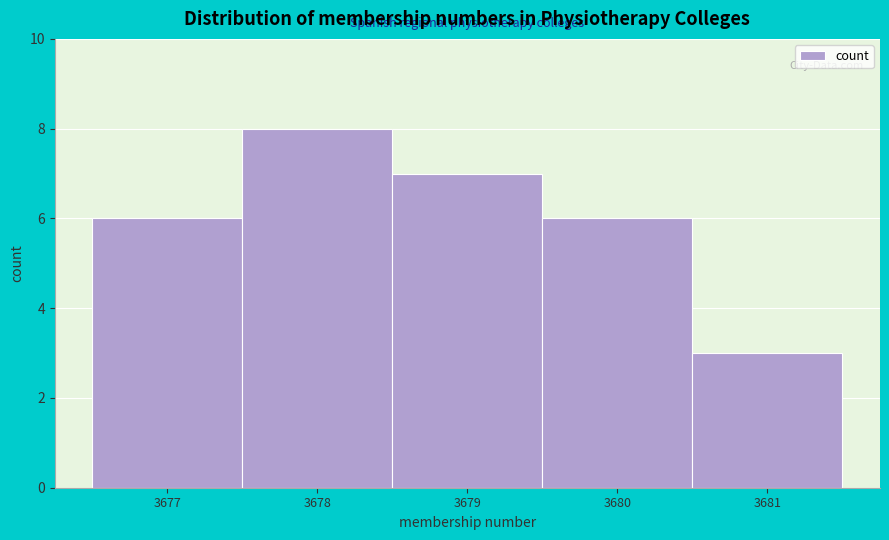

Over which range of the x-axis is the bar tallest?

3677.5 to 3678.5